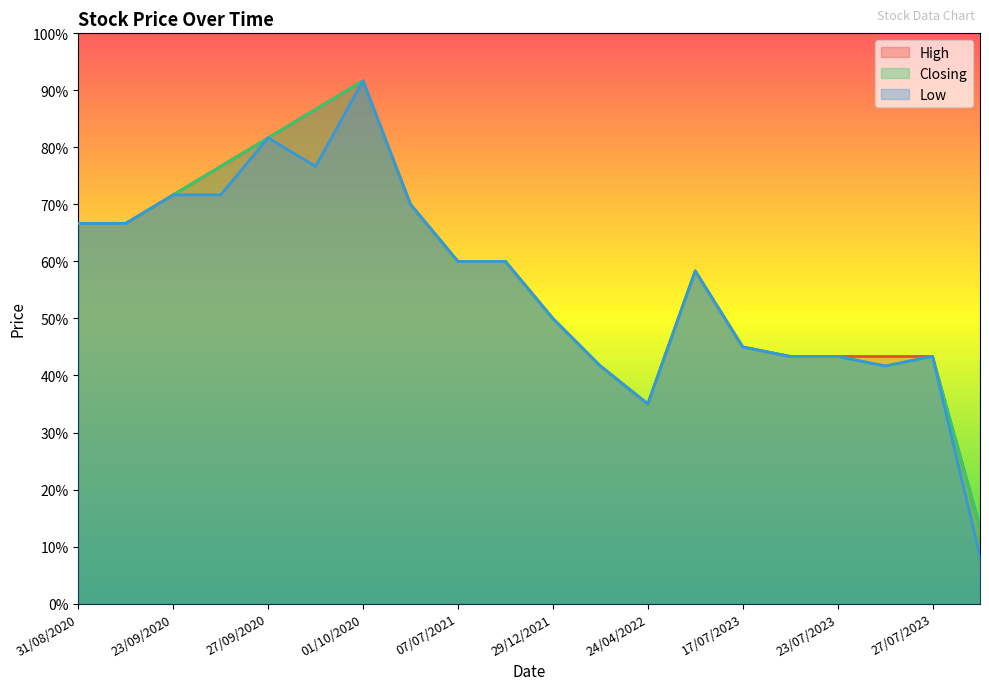

In Low, how many points are higher than both neighbors (excluding endpoints)?

4